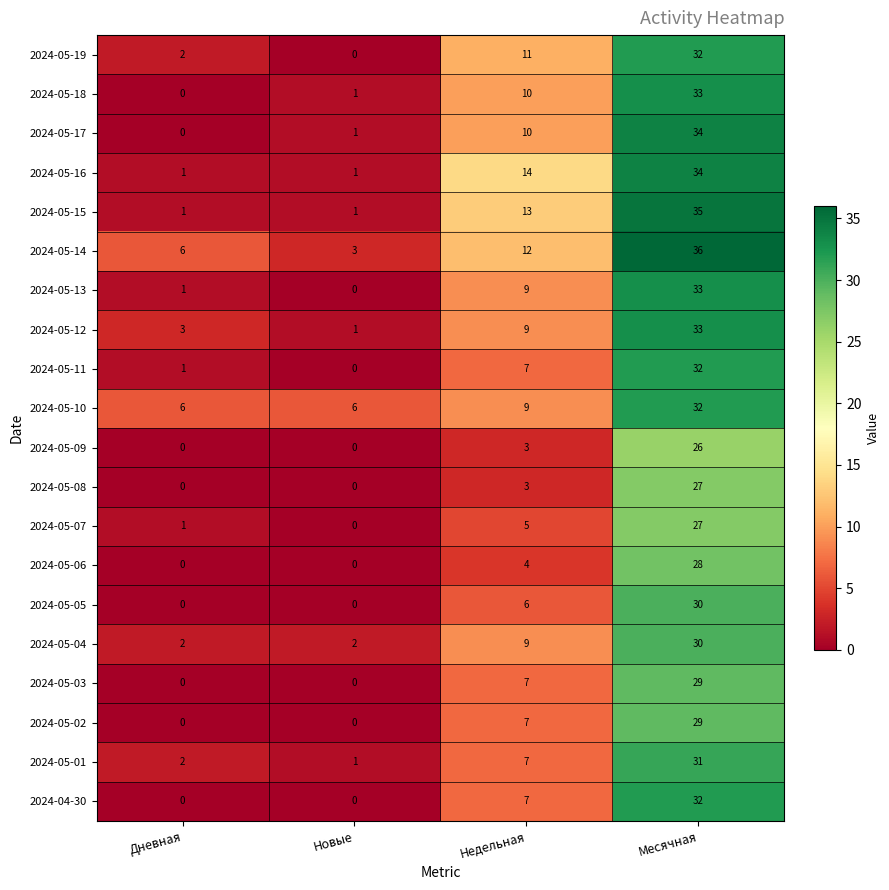

What is the average value of the 2024-05-19 series?

11